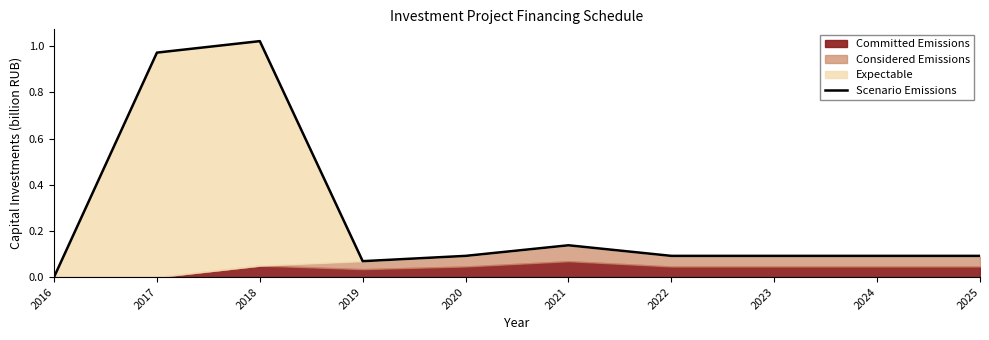

True or false: the data shows 0.0 at 2025.

False